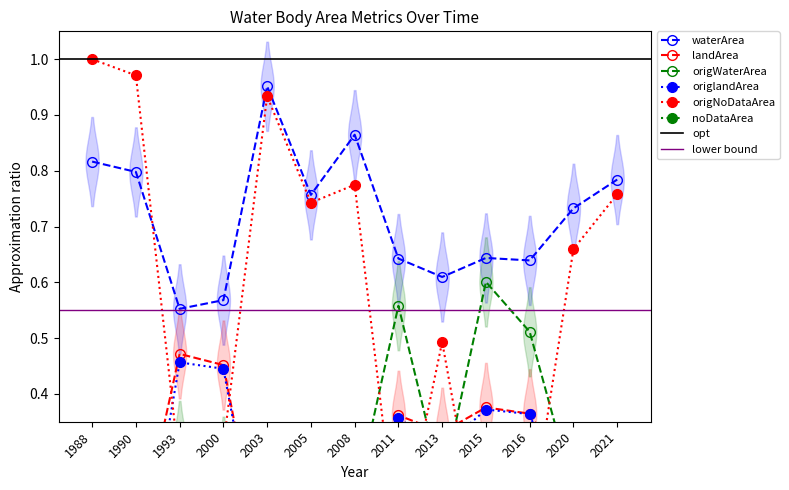

What is the difference between the second highest and second lowest values in the landArea series?

0.4